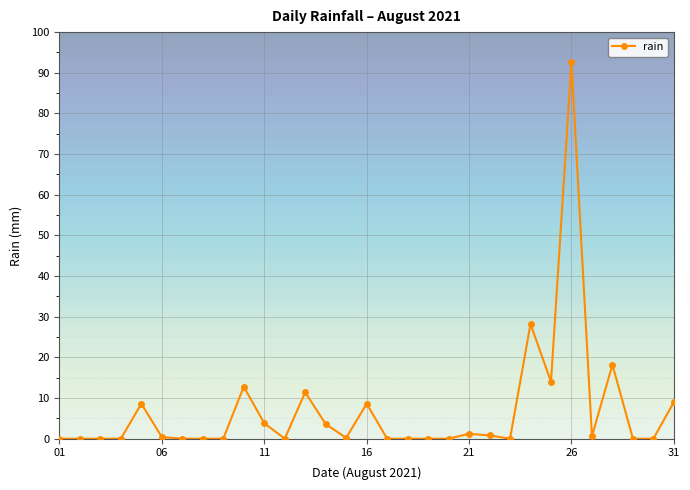

What is the difference between the maximum and second lowest values?

92.6